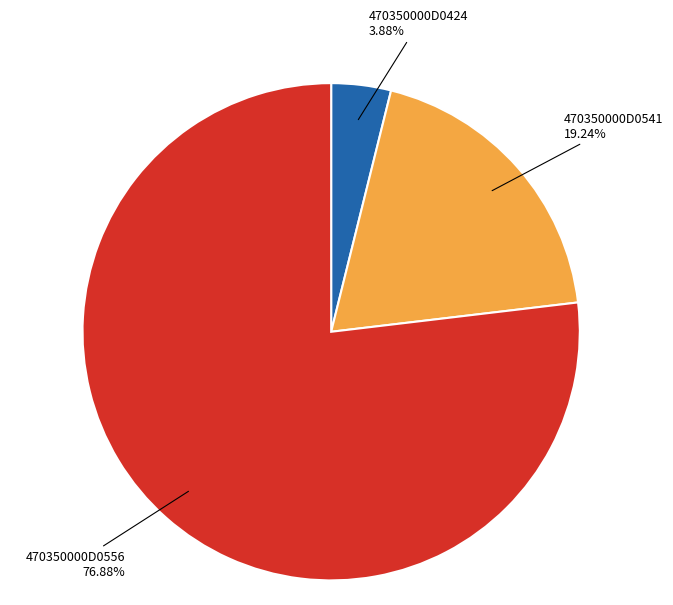

Does any single category account for the majority?

Yes